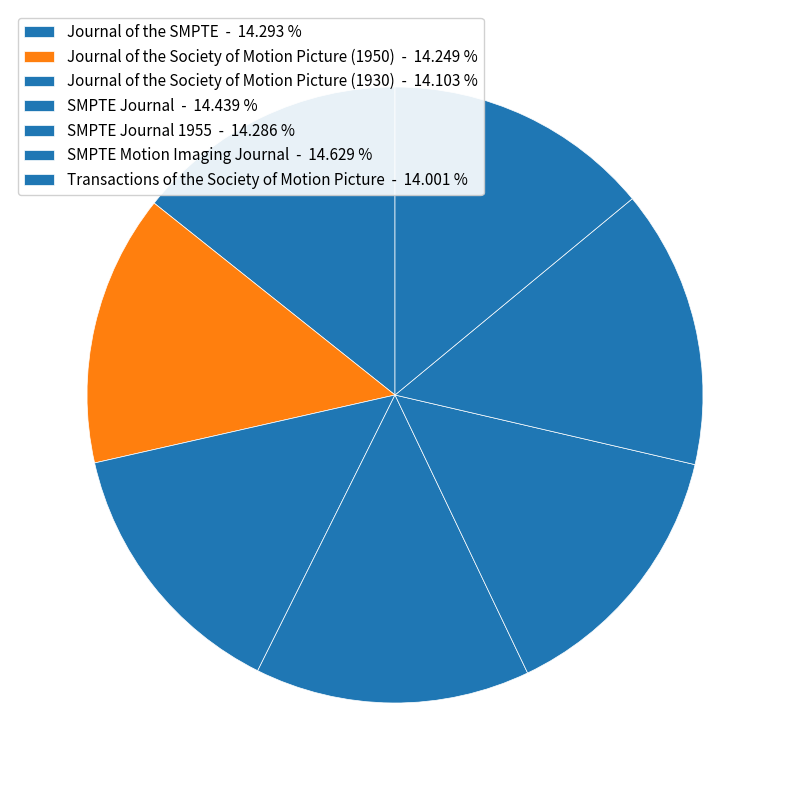

Is there any slice that represents more than half of the pie?

No